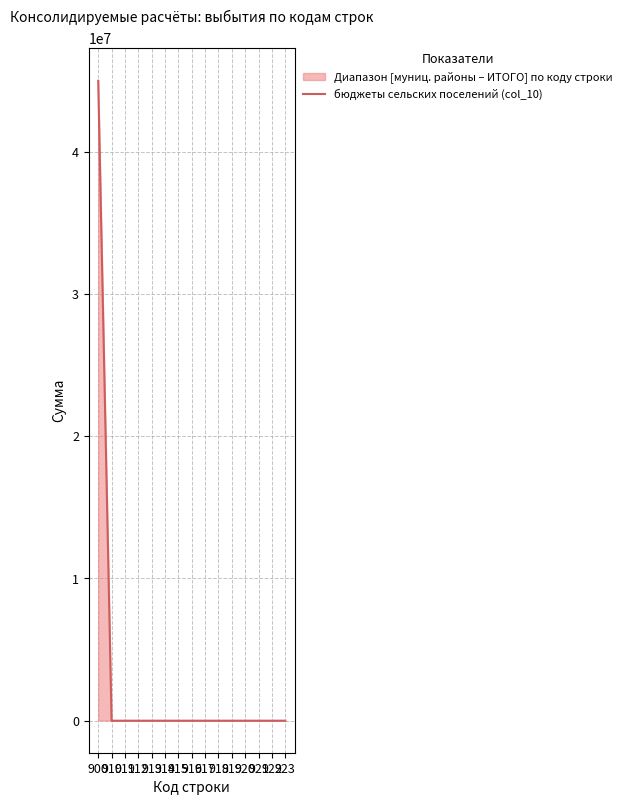

How many lines are shown in the chart?

1